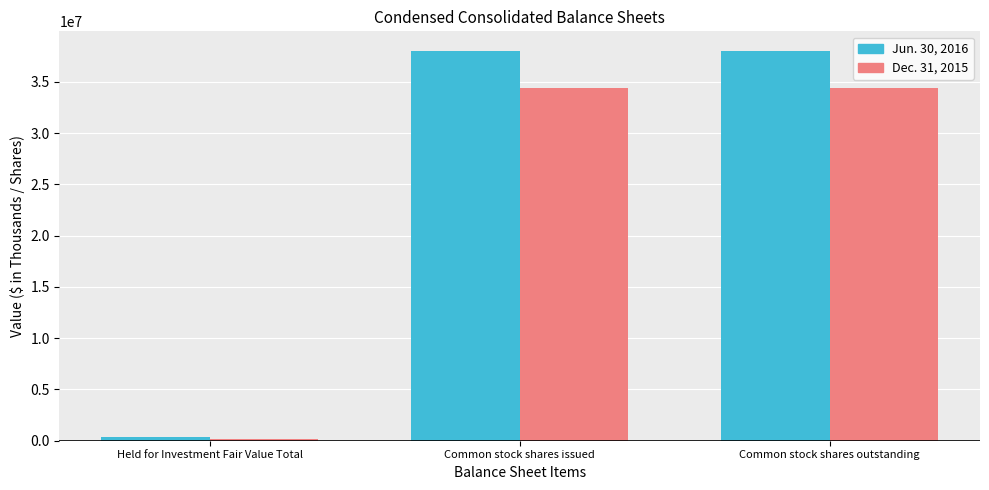

At which category is the sum across all series the highest?

Common stock shares issued